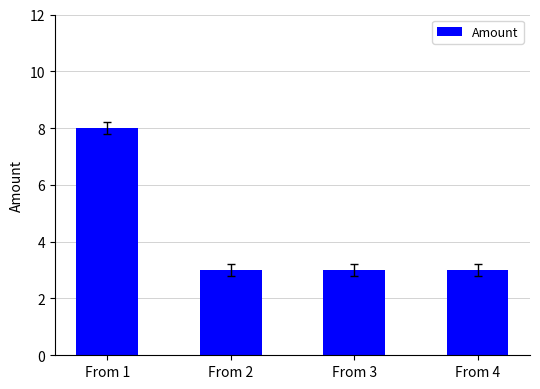

Is it true that the value at From 2 is 3?

True